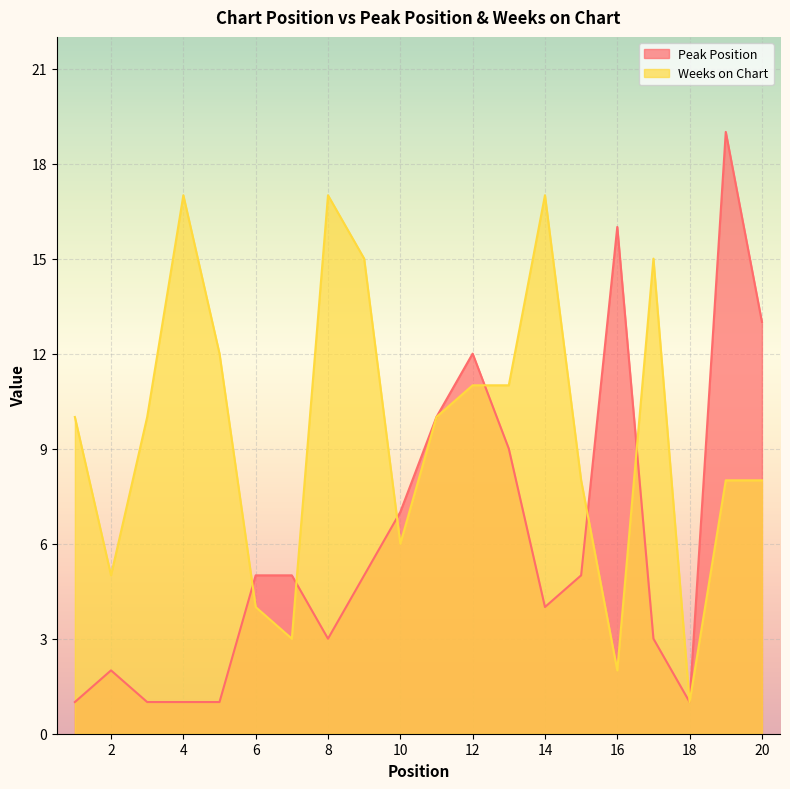

What is the maximum value shown in the chart?

19